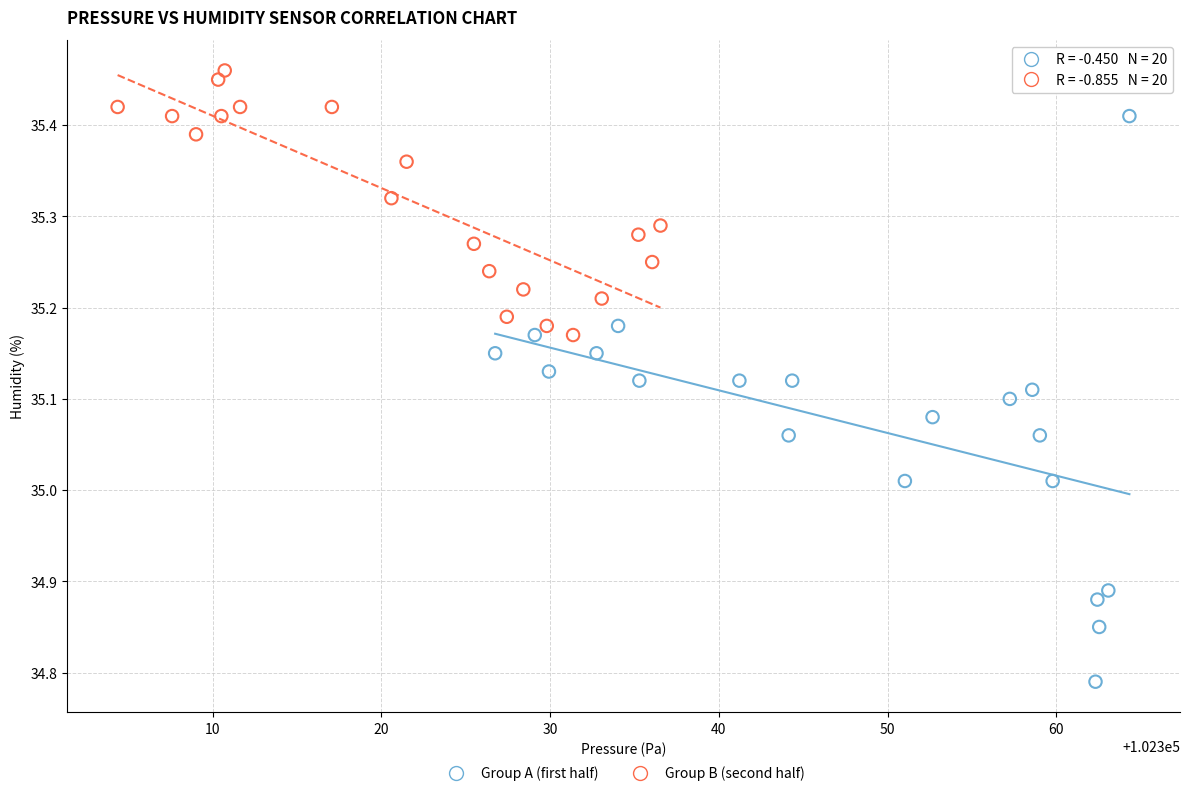

Which series contains the highest Y value?

Group B (second half)